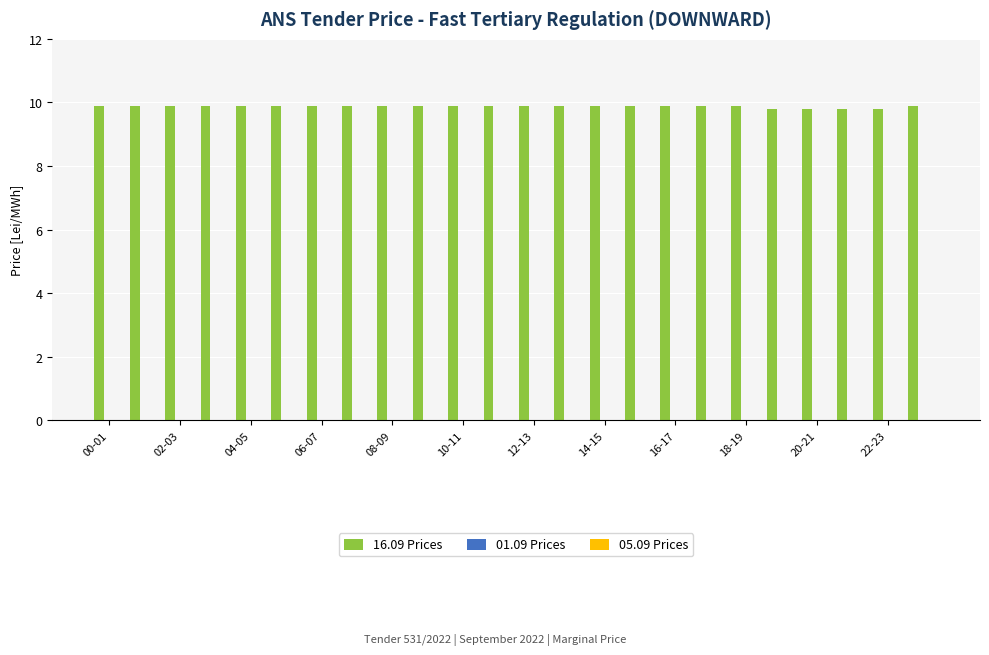

Reading left to right, list all the values displayed in this chart.

9.9	9.9	9.9	9.9	9.9	9.9	9.9	9.9	9.9	9.9	9.9	9.9	9.9	9.9	9.9	9.9	9.9	9.9	9.9	9.8	9.8	9.8	9.8	9.9